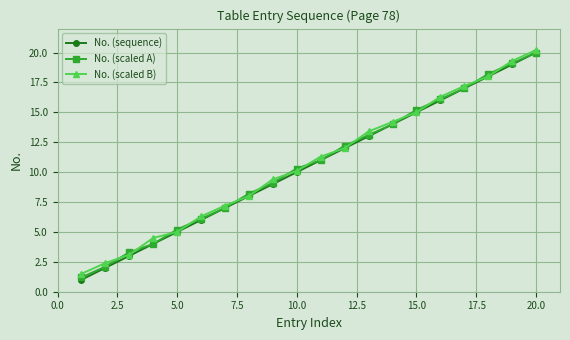

What is the average value of the No. (scaled A) series?

10.6